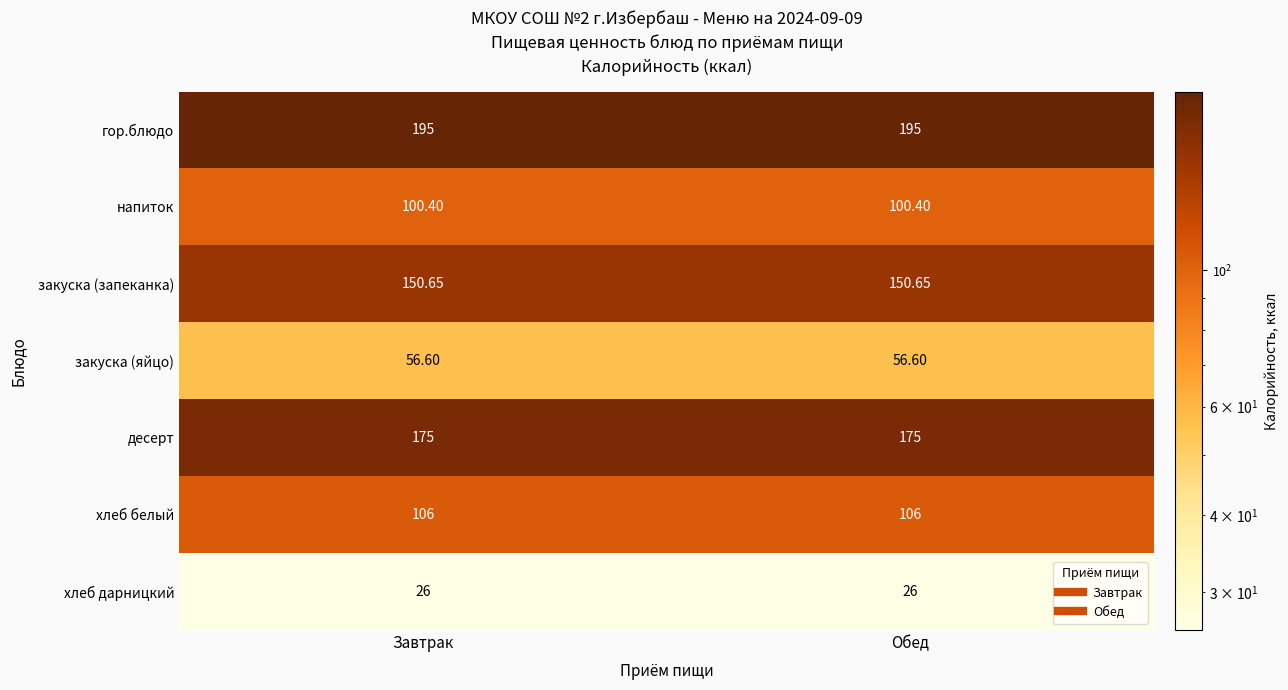

Rank the series by their maximum value, from highest to lowest.

гор.блюдо, десерт, закуска (запеканка), хлеб белый, напиток, закуска (яйцо), хлеб дарницкий